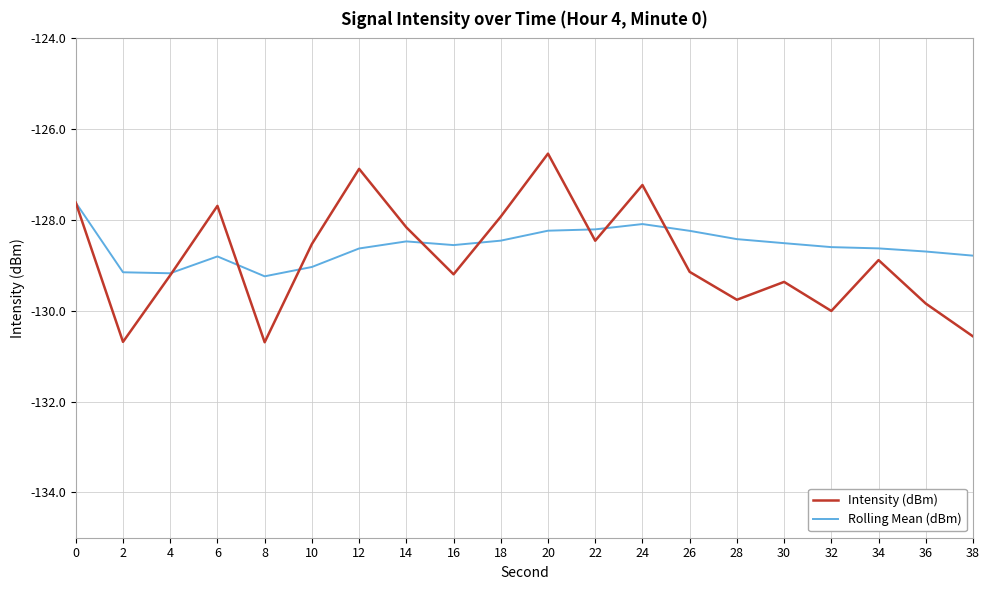

The value of Rolling Mean (dBm) at 20 is -26.5. True or false?

False